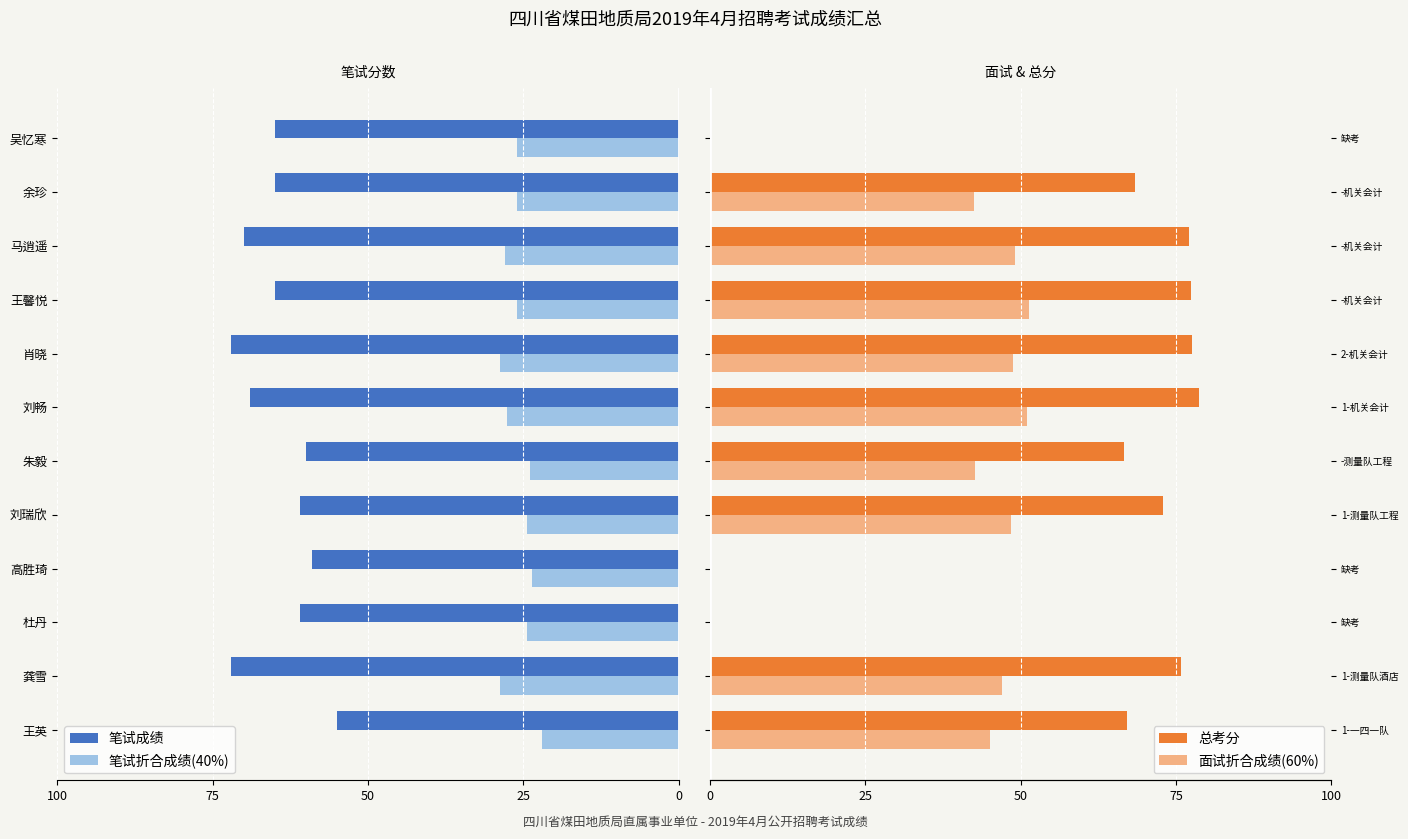

How many bars are there in each group?

4